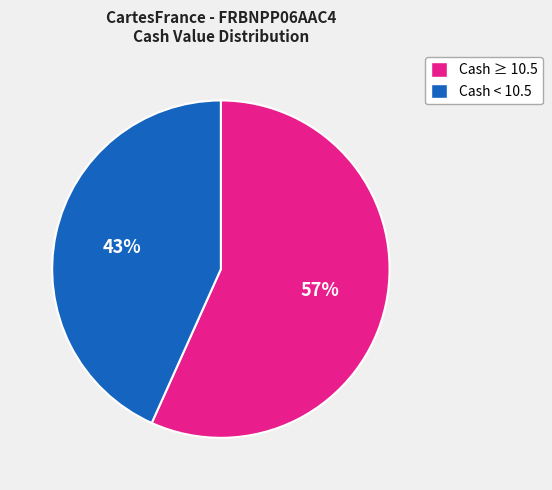

Does any single category account for the majority?

Yes